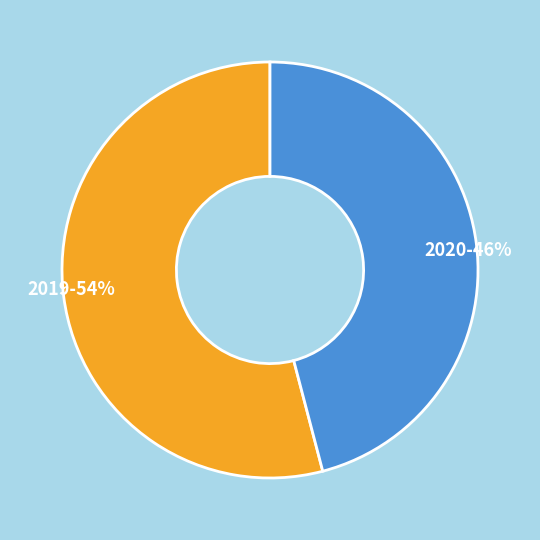

How many segments does this pie chart have?

2